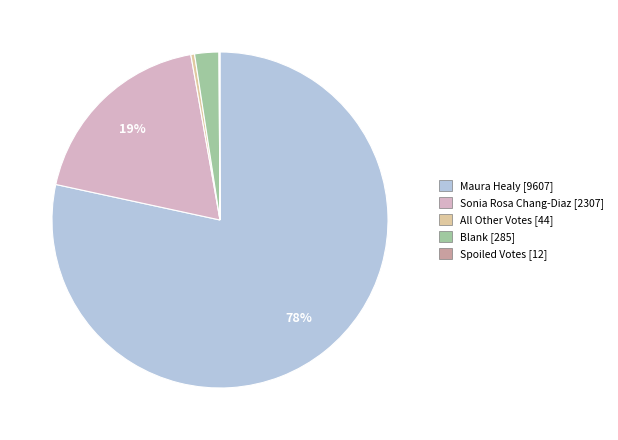

Do All Other Votes and Blank together represent more than half of the pie?

No